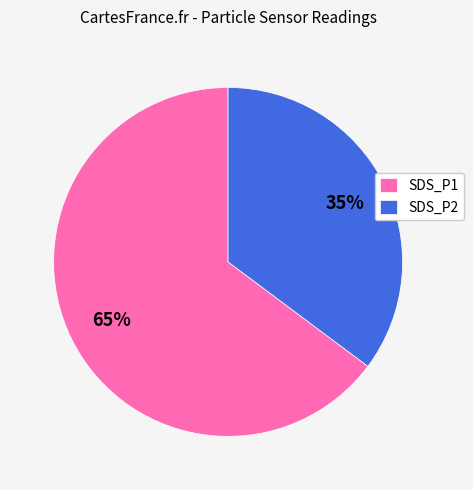

Rank the categories by value from highest to lowest.

SDS_P1, SDS_P2